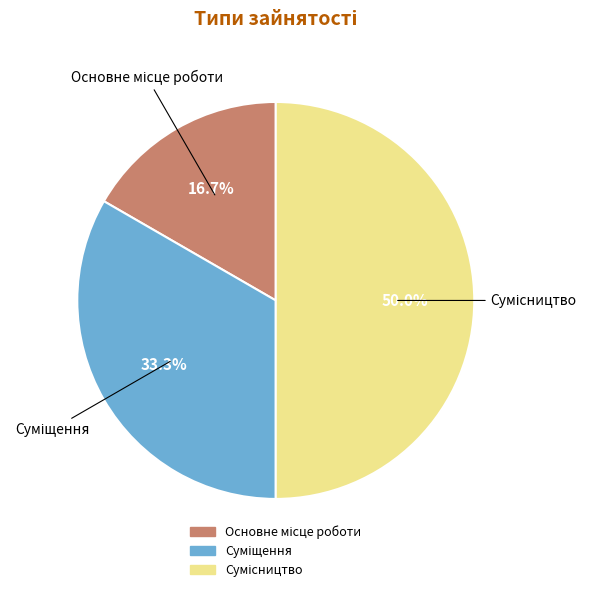

How many slices are in this pie chart?

3